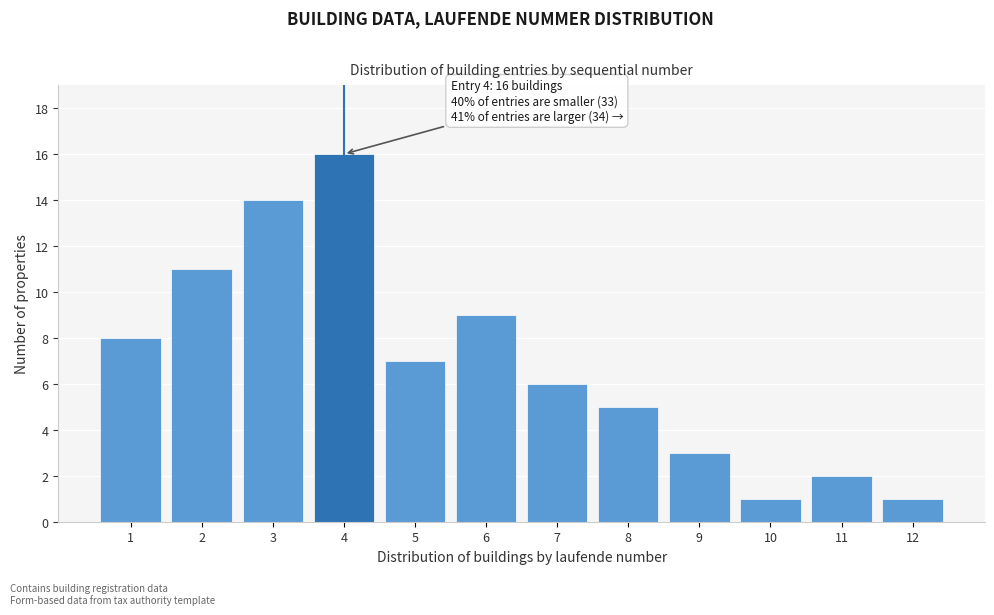

Reading right to left, extract all data points from this chart.

1	2	1	3	5	6	9	7	16	14	11	8